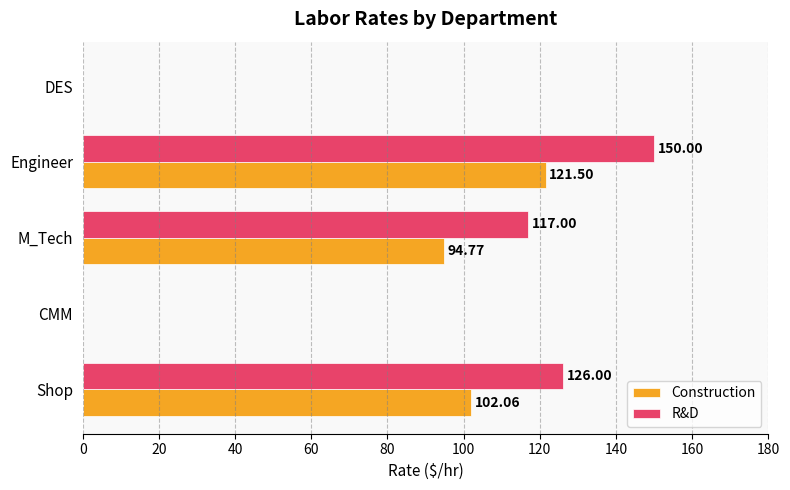

What is the sum of the R&D values at M_Tech and CMM?

117.0